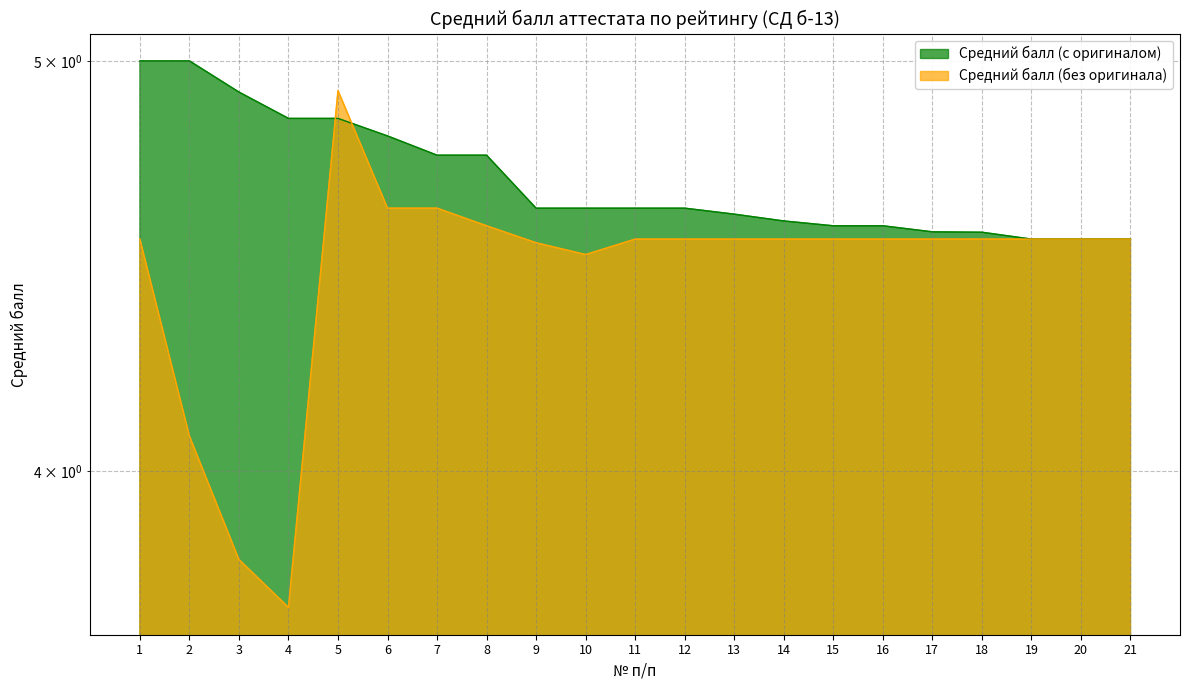

At how many categories does at least one series exceed 3?

21